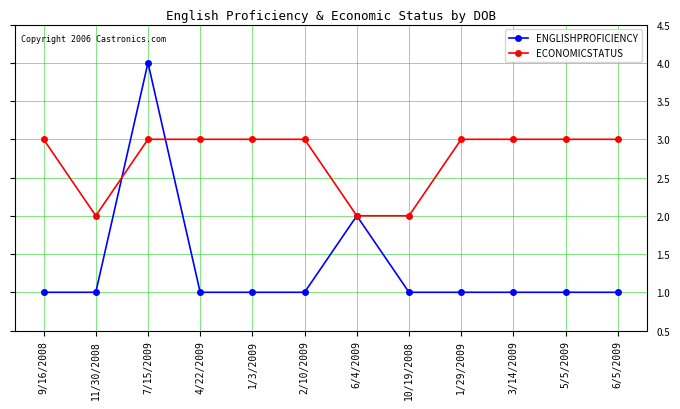

The value of ECONOMICSTATUS at 11/30/2008 is 4. True or false?

False